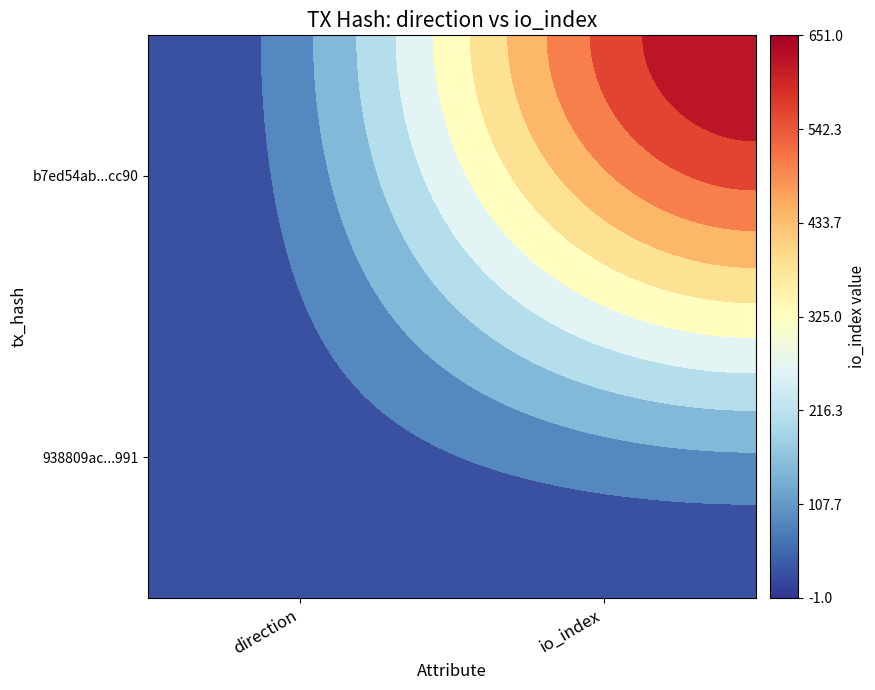

The b7ed54ab7b79b38e1666473dbed730d3e36cc90 series shows 189 at 1. True or false?

False